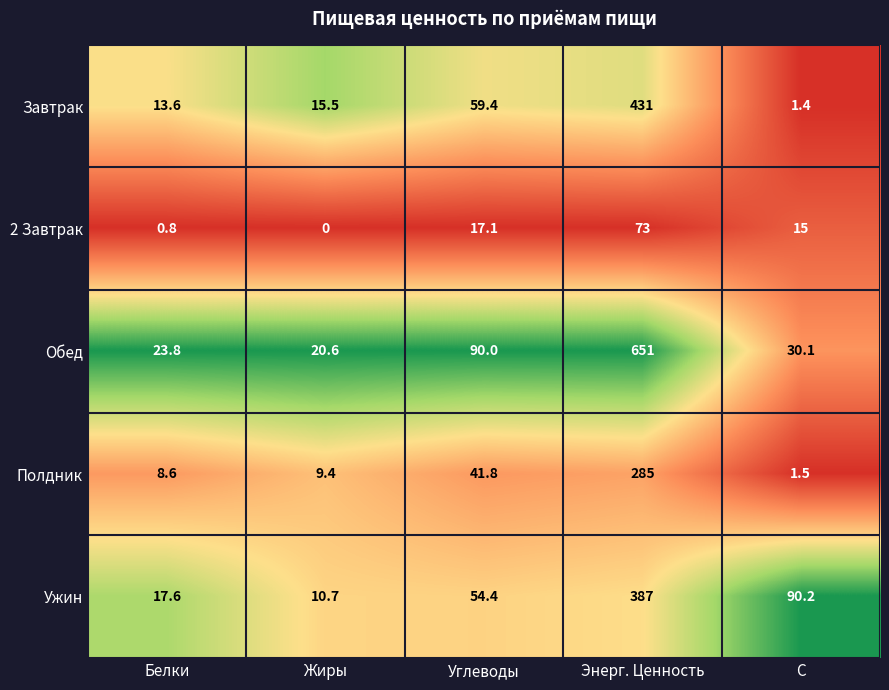

Reading left to right, extract all data points from this chart.

Завтрак: Белки=13.6	Жиры=15.5	Углеводы=59.4	Энерг. Ценность=431.0	C=1.4
2 Завтрак: Белки=0.8	Жиры=0.0	Углеводы=17.1	Энерг. Ценность=73.0	C=15.0
Обед: Белки=23.8	Жиры=20.6	Углеводы=90.0	Энерг. Ценность=651.0	C=30.1
Полдник: Белки=8.6	Жиры=9.4	Углеводы=41.8	Энерг. Ценность=285.0	C=1.5
Ужин: Белки=17.6	Жиры=10.7	Углеводы=54.4	Энерг. Ценность=387.0	C=90.2